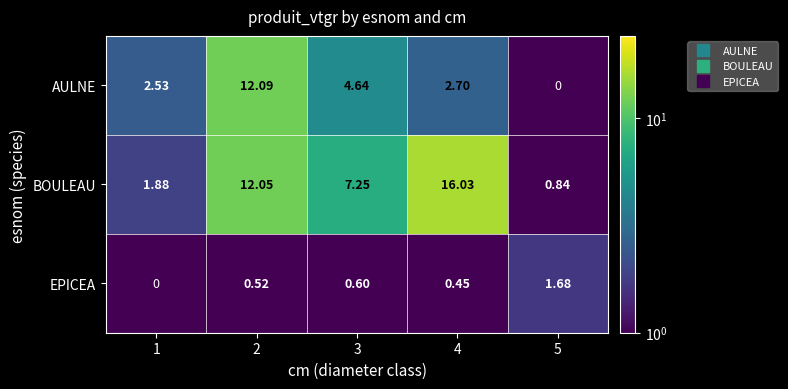

At 5, list the series in order from largest to smallest.

EPICEA, BOULEAU, AULNE